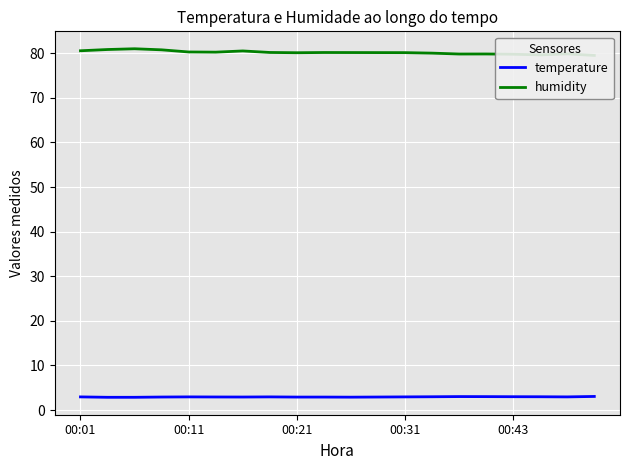

Does the chart display data point markers on the line(s)?

No